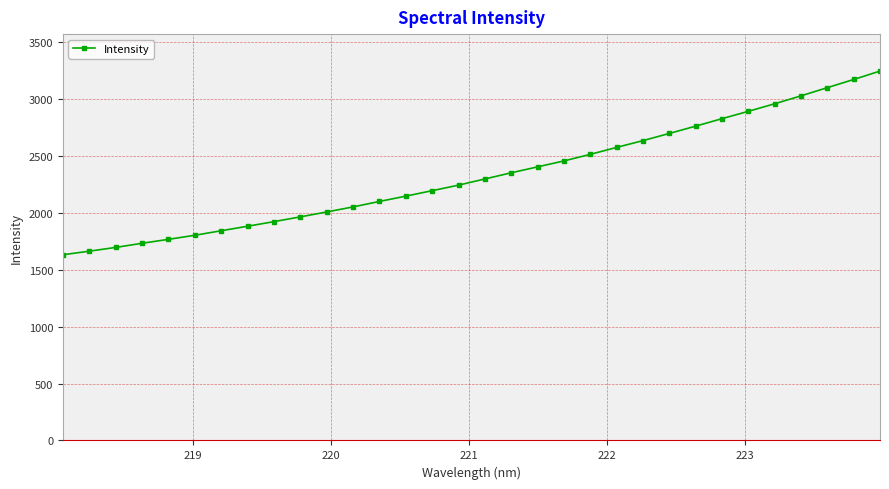

What is the value of the 25th point from the left?

2764.2